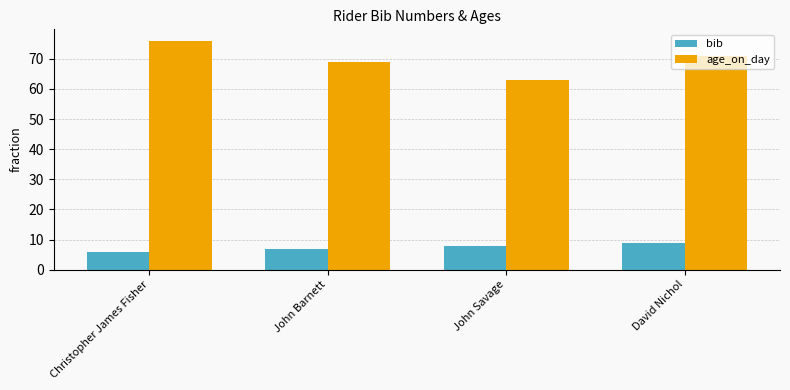

At which category is the sum across all series the highest?

Christopher James Fisher